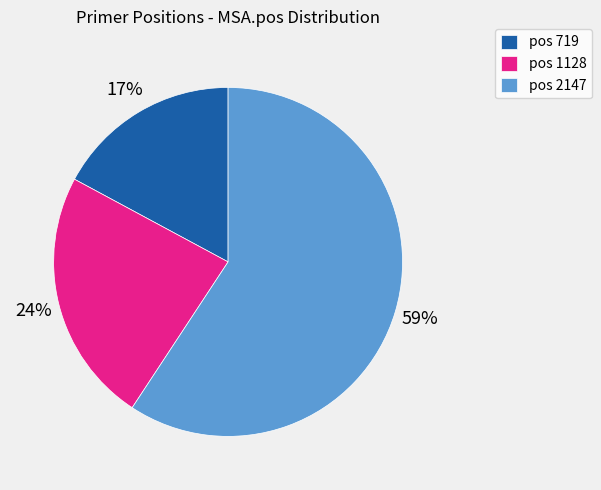

Which category accounts for the majority?

pos 2147